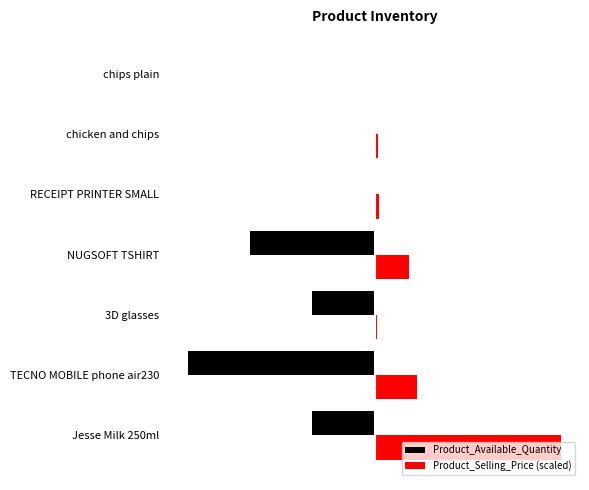

Where is Product_Selling_Price (scaled) nearest to the value 4?

TECNO MOBILE phone air230